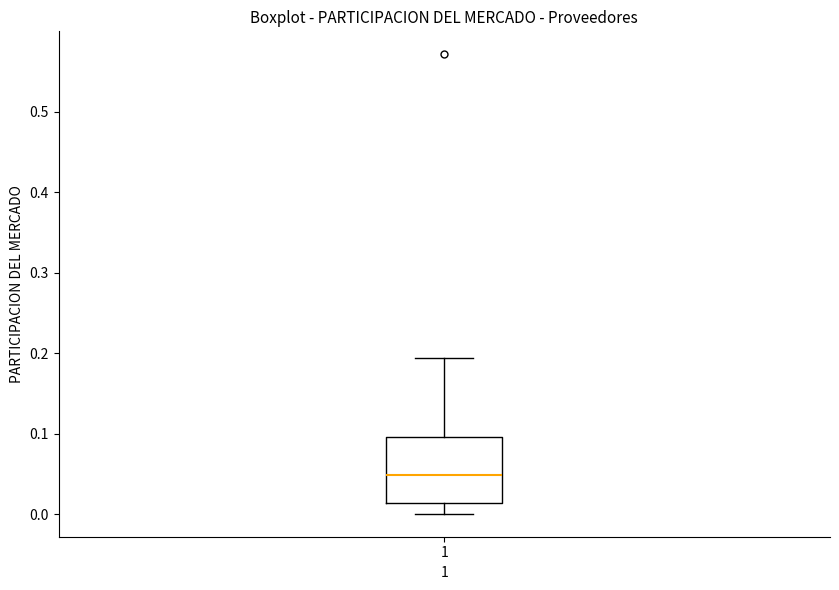

Read this box plot against the y-axis: the position of the median line, the range covered by the box, and the ends of both whiskers. The values are not printed on the chart, so give them approximately, as read against the axis.

median 0.05, box 0.01 to 0.10, whiskers 0.00 to 0.19